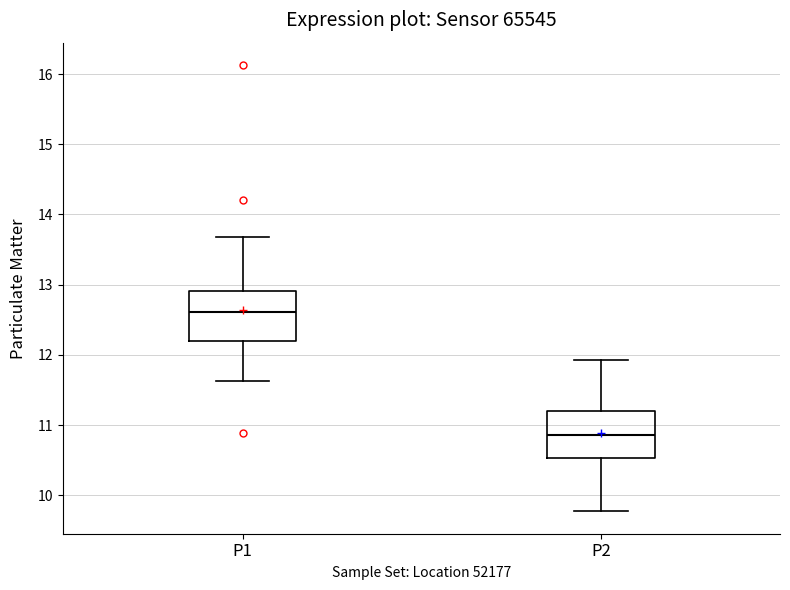

Reading left to right, read every box against the y-axis: the position of its median line, the range the box covers, and the ends of its whiskers. The values are not printed on the chart, so give them approximately, as read against the axis.

P1: median 12.6, box 12.2 to 12.9, whiskers 11.6 to 13.7
P2: median 10.9, box 10.5 to 11.2, whiskers 9.8 to 11.9